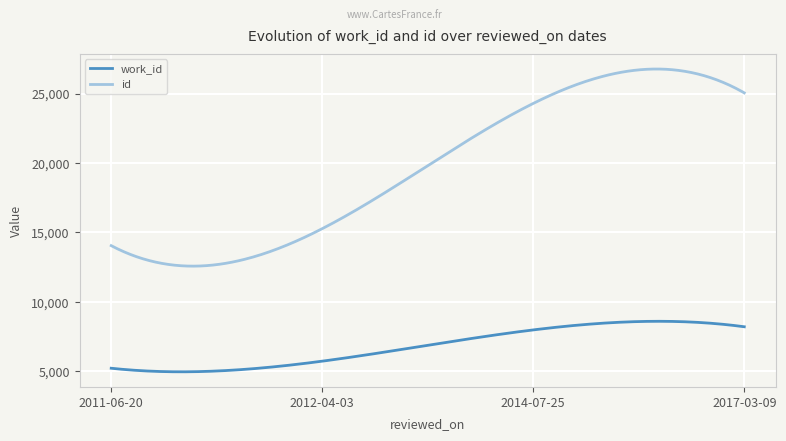

List the series in order of their overall mean, lowest first.

work_id, id